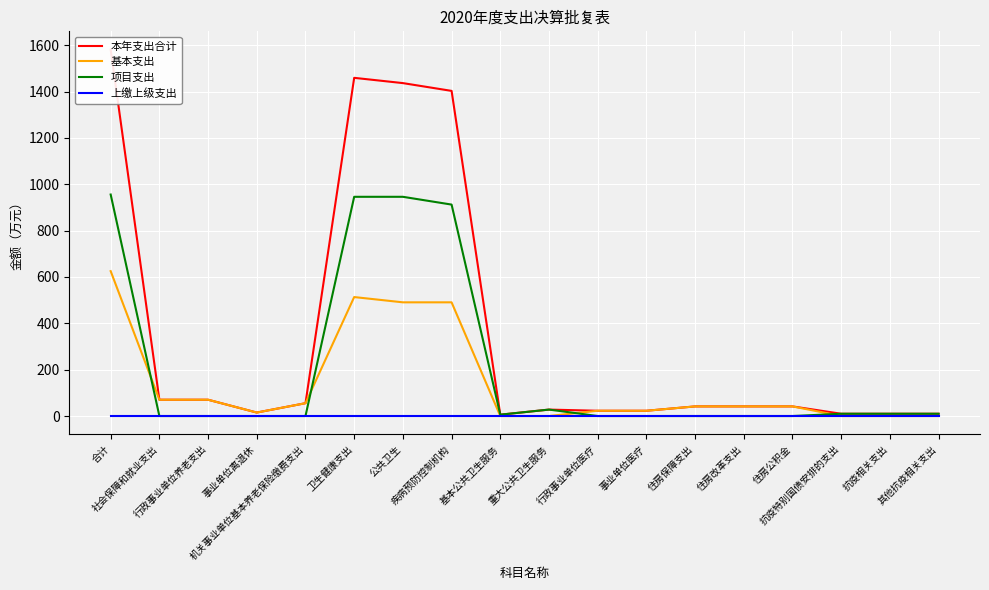

What is the value of the 项目支出 point at the 18th from the left?

9.8